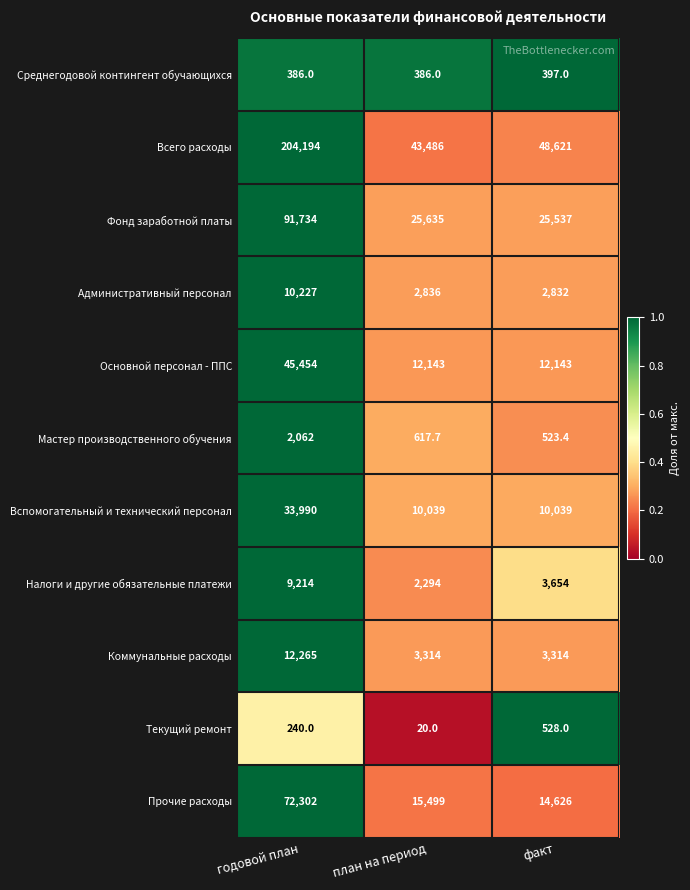

What is the sum of the Коммунальные расходы values at план на период and годовой план?

15579.0